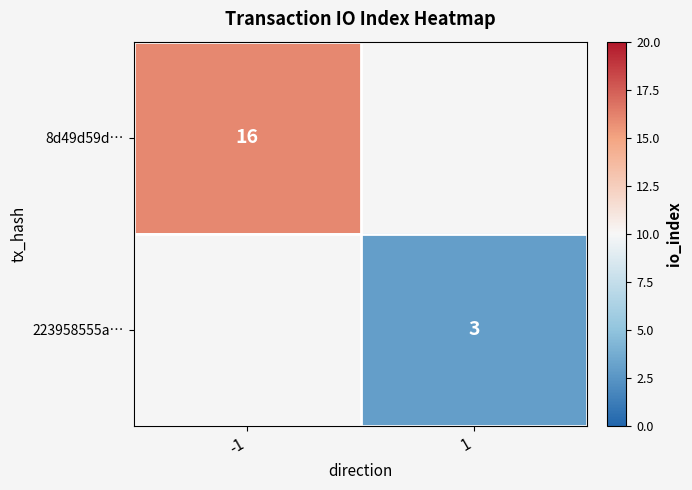

The value of 8d49d59d… at -1 is 22.0. True or false?

False